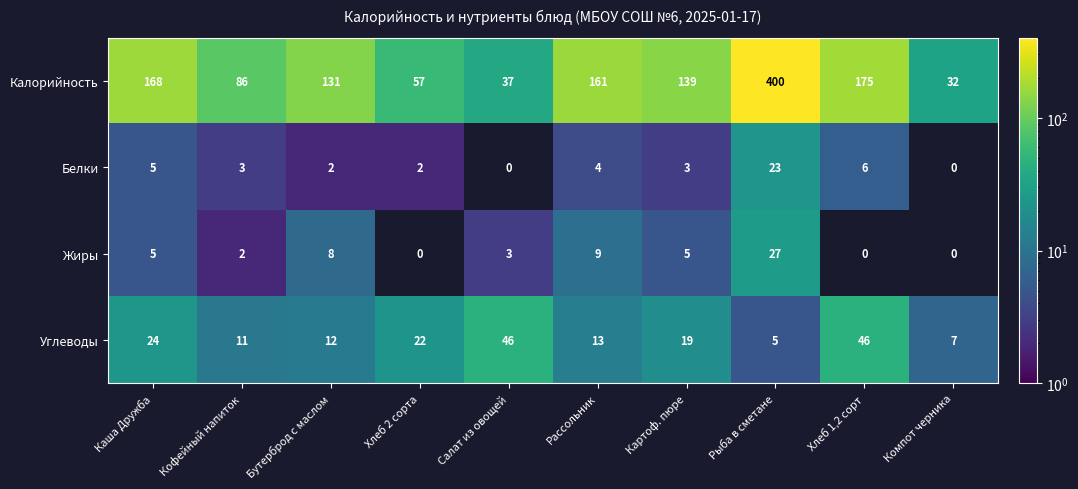

The Калорийность series shows 45 at Рассольник. True or false?

False